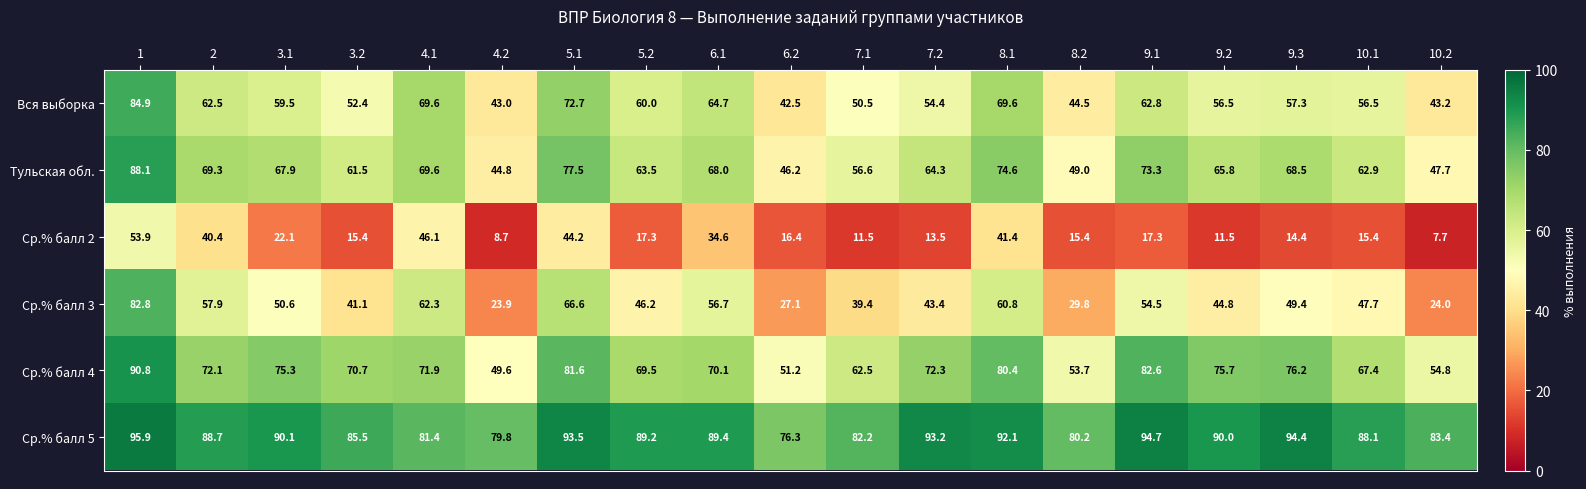

What is the minimum value shown in the chart?

7.7